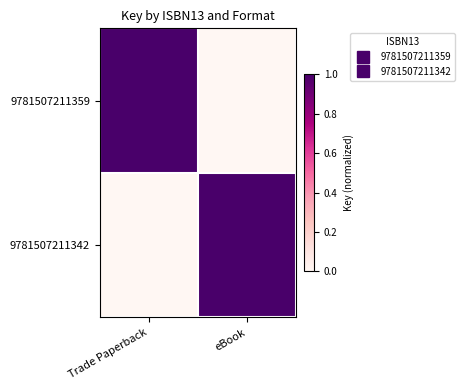

Reading left to right, extract all data points from this chart.

9781507211359: Trade Paperback=1	eBook=0
9781507211342: Trade Paperback=0	eBook=1